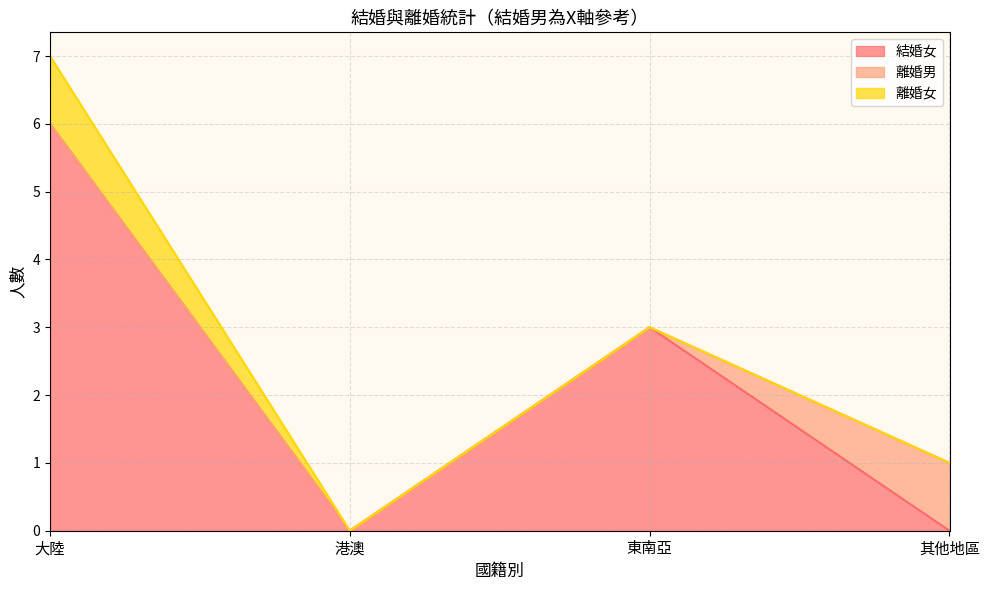

The value of 離婚男 at 港澳 is 0. True or false?

False